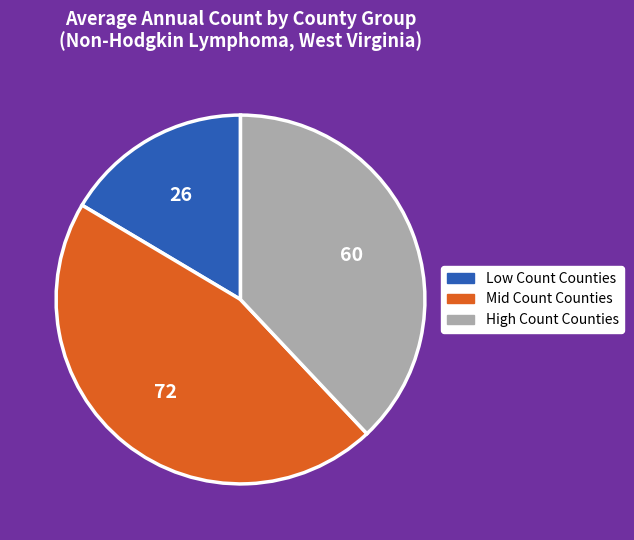

How many slices are in this pie chart?

3